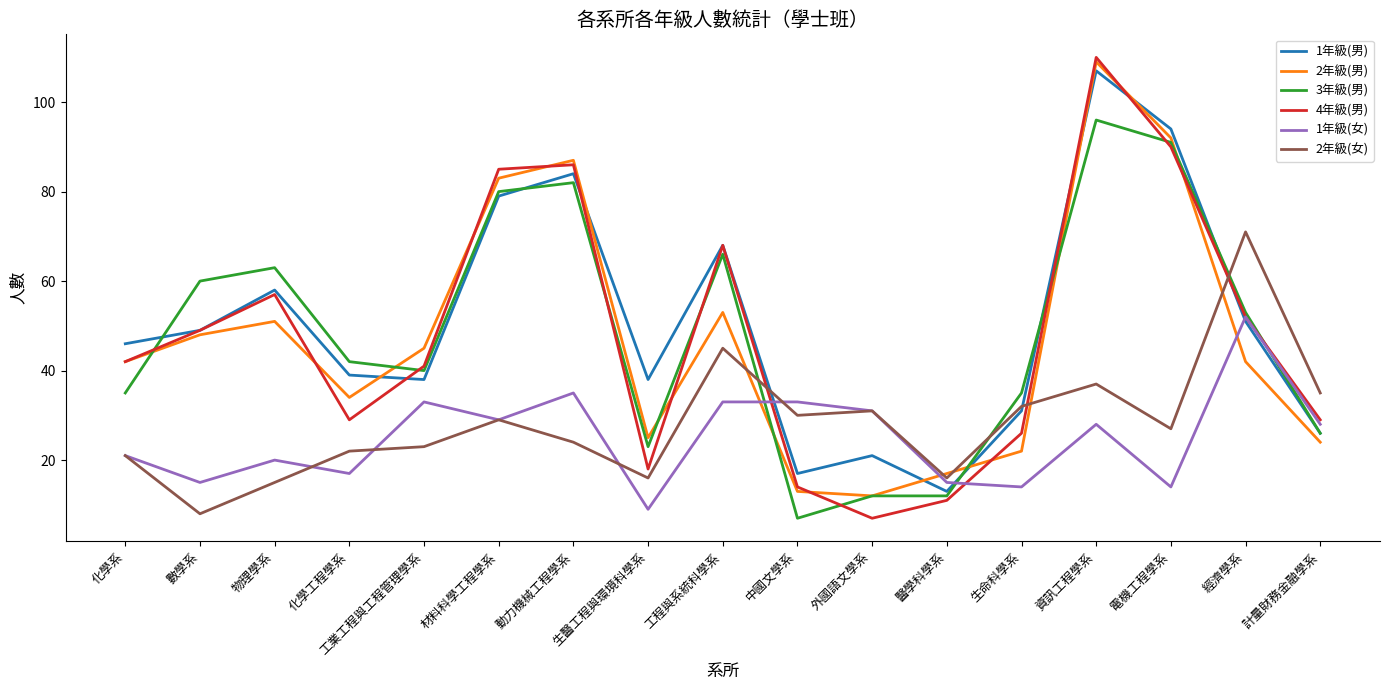

True or false: 2年級(女) and 2年級(男) cross at least once.

True